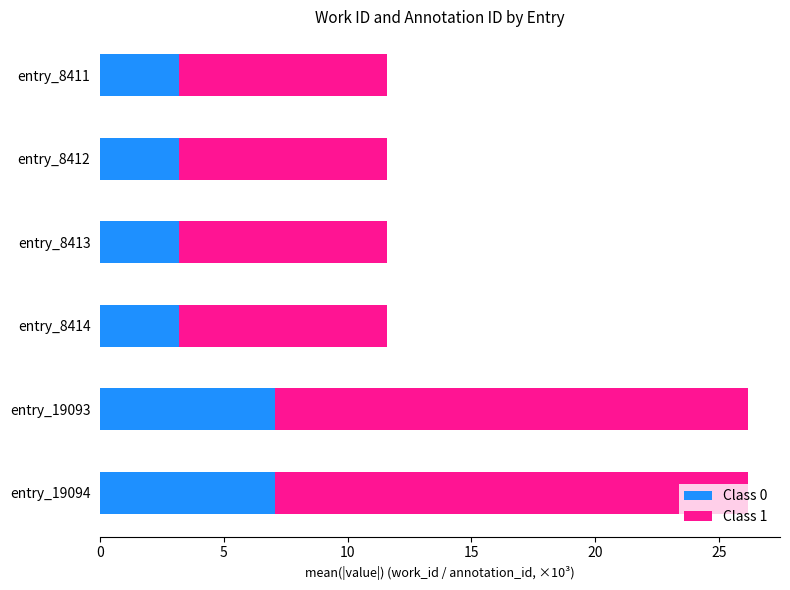

What is the highest value of the Class 0 series?

7.1